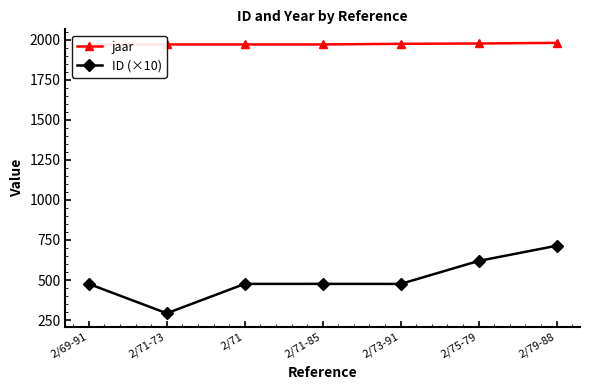

Does the chart display data point markers on the line(s)?

Yes